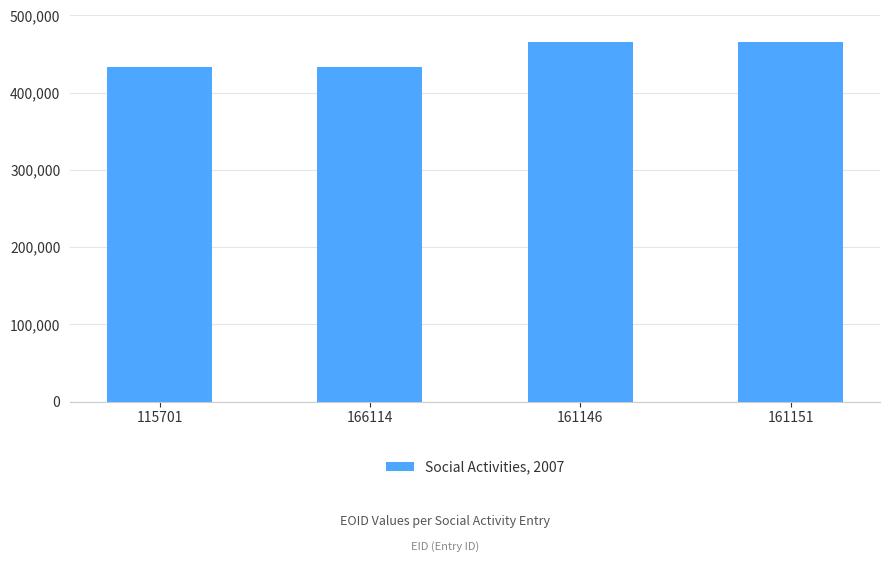

What is the label of the 1st bar from the right?

161151